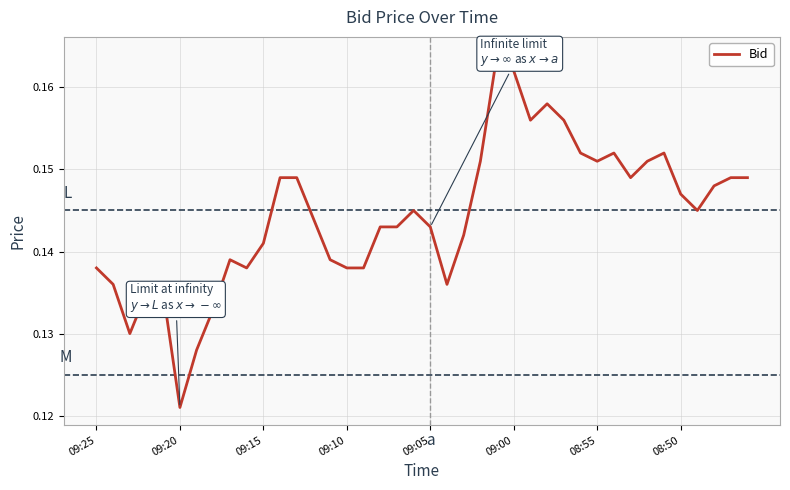

What is the minimum value shown in the chart?

0.1